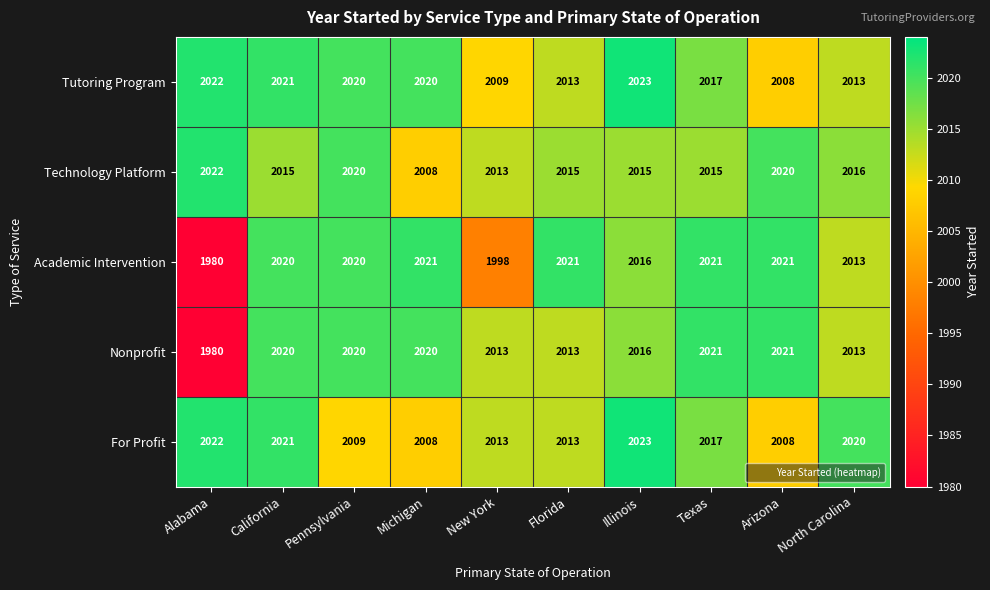

The value of Technology Platform at North Carolina is 2016. True or false?

True